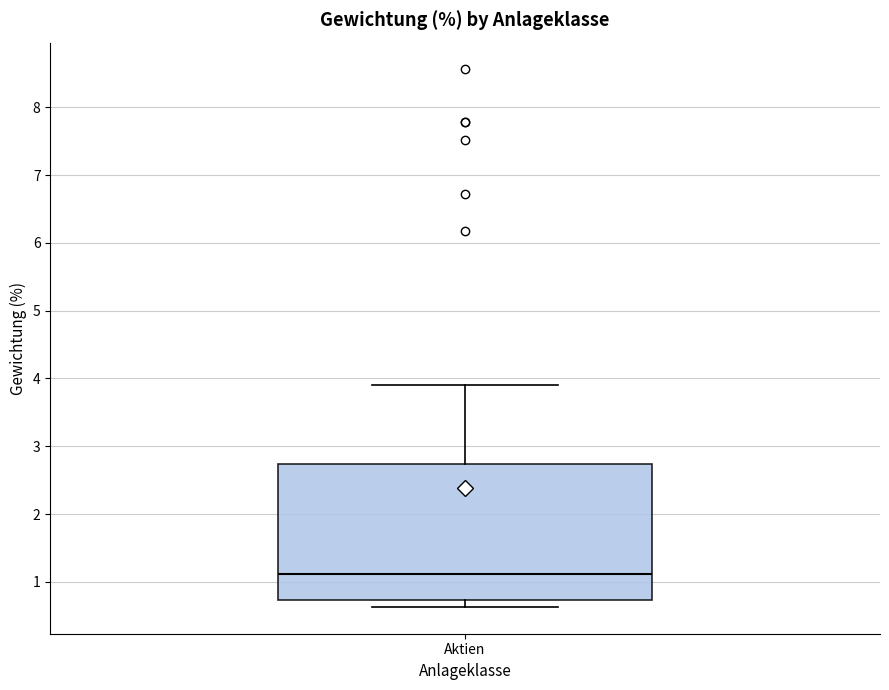

Transcribe this box plot: give where the median line is, the range the box spans, and where the two whiskers end, as read against the y-axis. The values are not printed on the chart, so give them approximately, as read against the axis.

median 1.1, box 0.7 to 2.7, whiskers 0.6 to 3.9